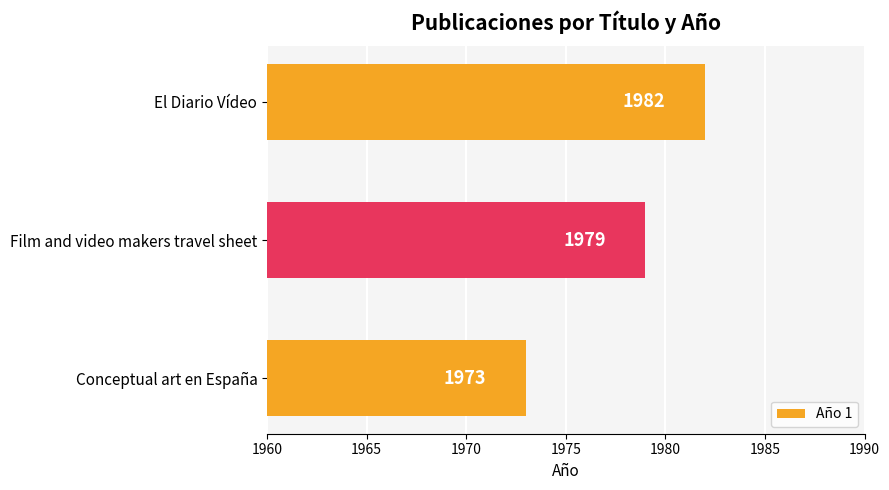

Reading bottom to top, what are all the values shown in this chart?

Conceptual art en España=1973	Film and video makers travel sheet=1979	El Diario Vídeo=1982